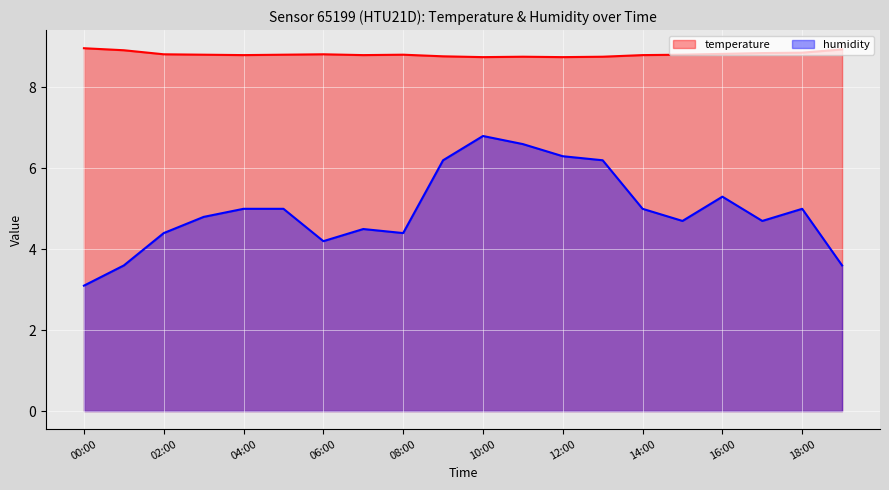

Which category has the highest value in the temperature series?

00:00